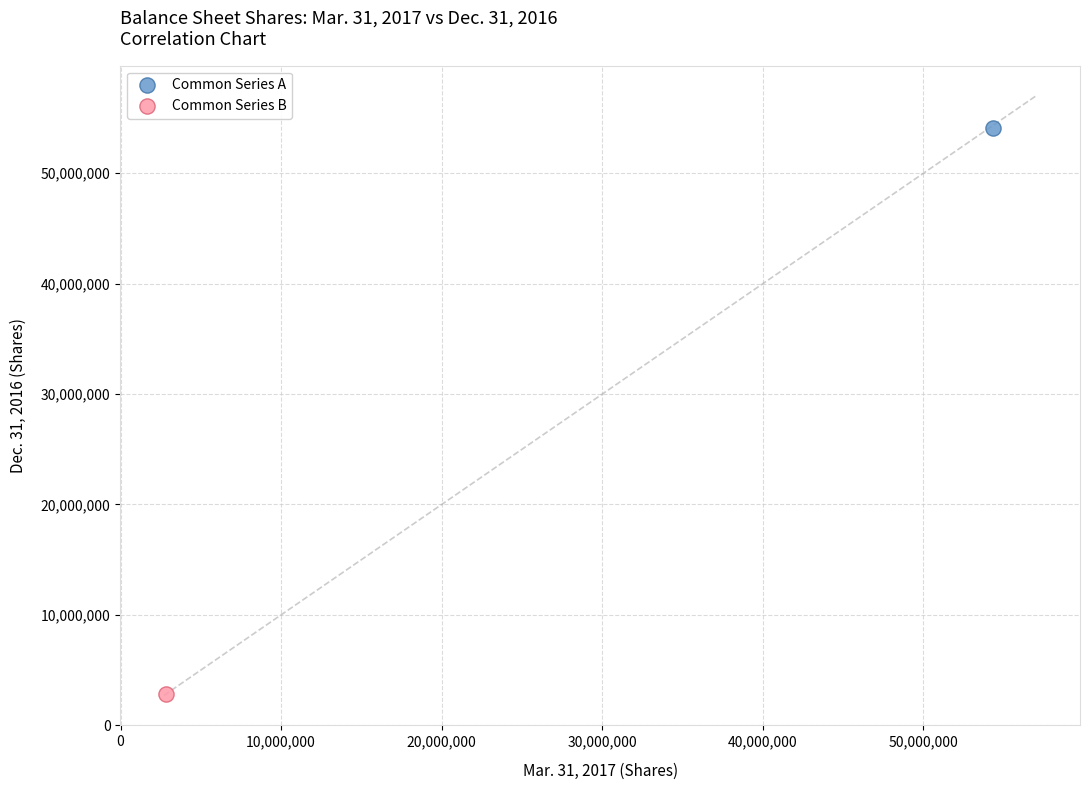

What are all the series names shown in the legend?

Common Series A, Common Series B